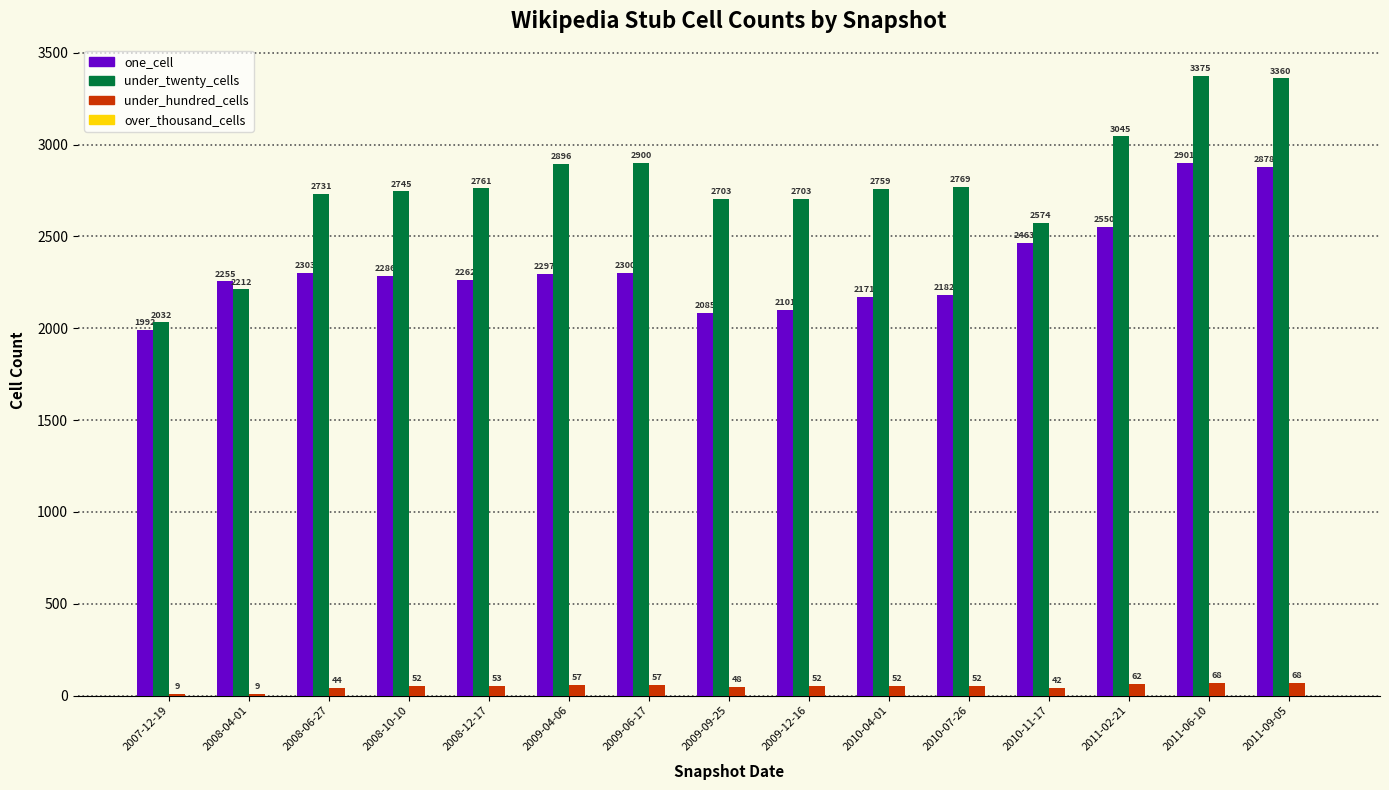

How many groups of bars are there?

15